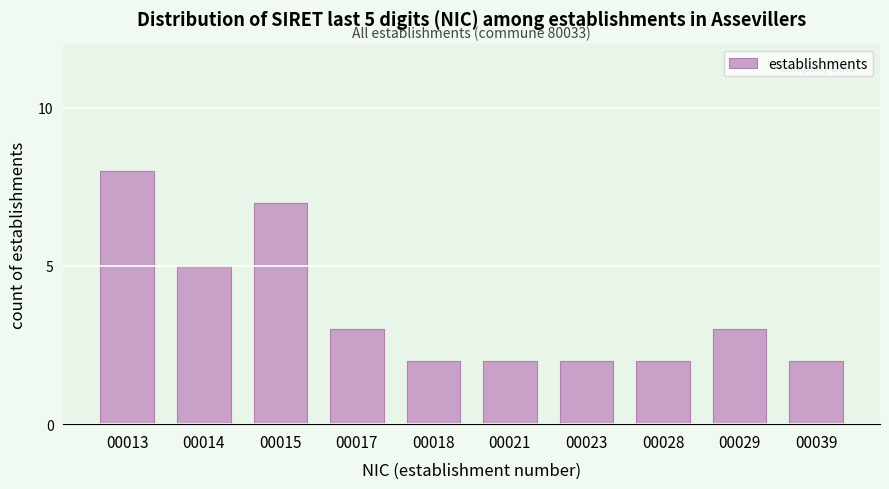

Reading left to right, list all the values displayed in this chart.

00013=8	00014=5	00015=7	00017=3	00018=2	00021=2	00023=2	00028=2	00029=3	00039=2